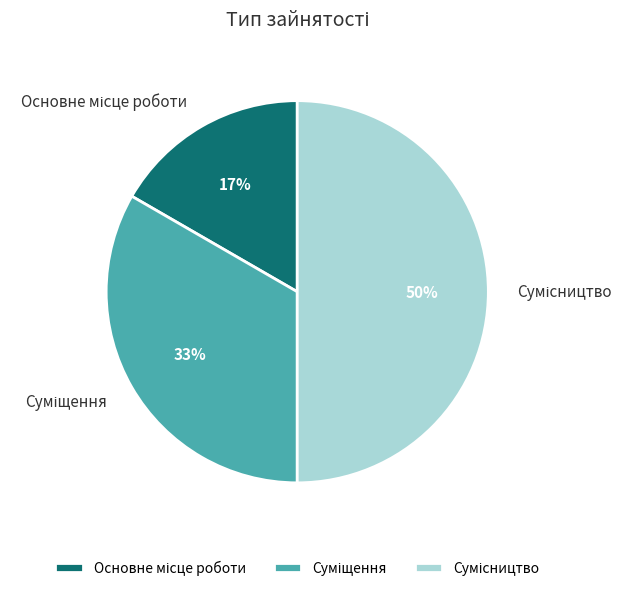

To the nearest percent, what is the average slice percentage?

33%